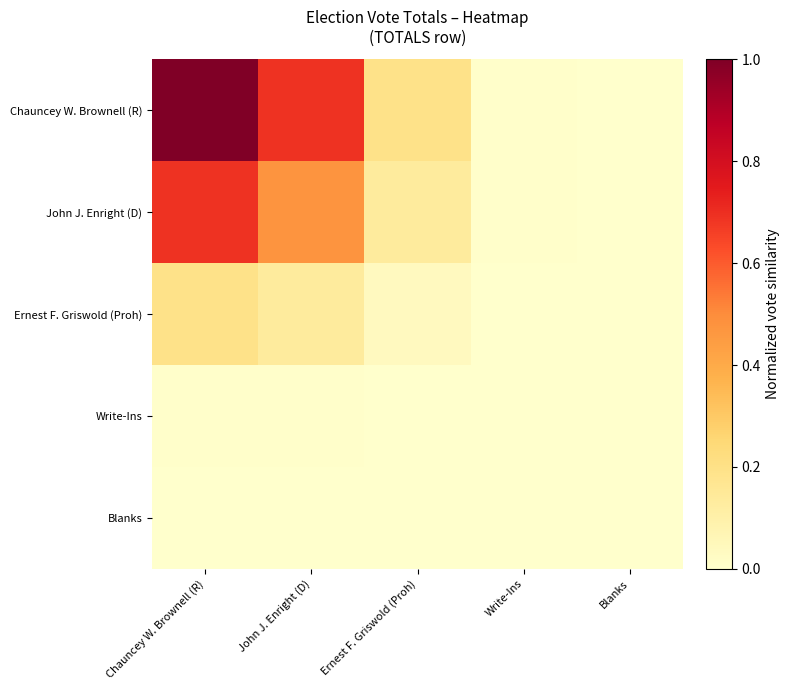

How many categories are shown in the chart?

5